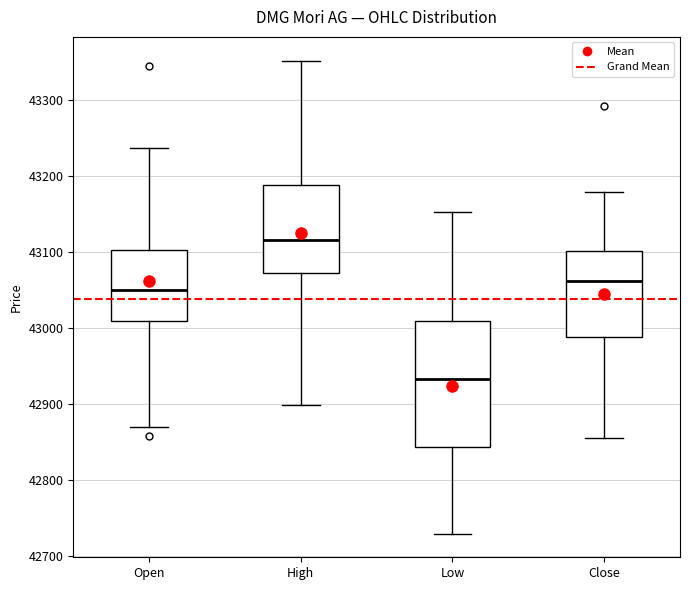

Which box has the highest median line?

High